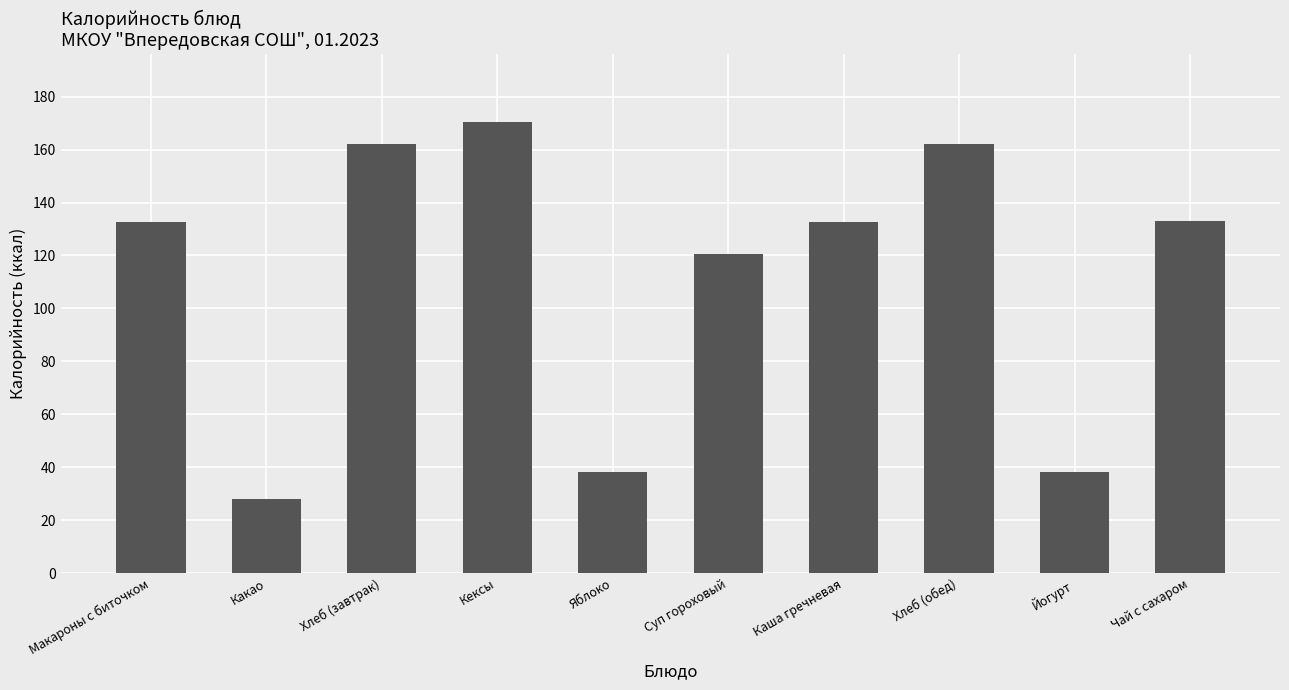

What is the sum of all values?

1117.6